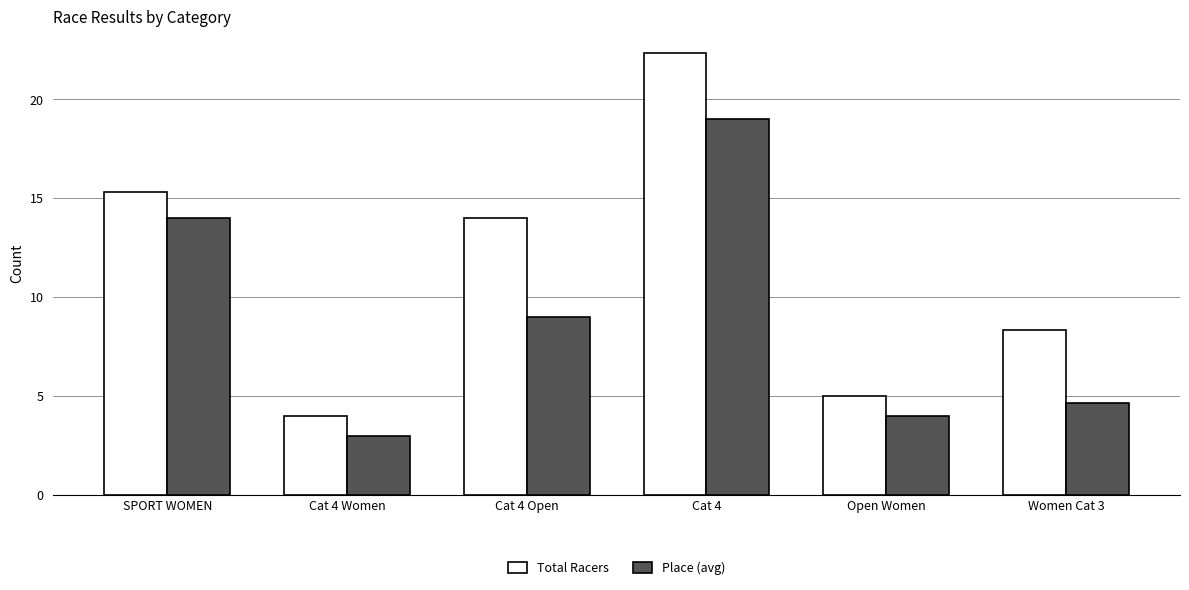

Reading left to right, list all the values displayed in this chart.

Total Racers: SPORT WOMEN=15.3	Cat 4 Women=4.0	Cat 4 Open=14.0	Cat 4=22.3	Open Women=5.0	Women Cat 3=8.3
Place (avg): SPORT WOMEN=14.0	Cat 4 Women=3.0	Cat 4 Open=9.0	Cat 4=19.0	Open Women=4.0	Women Cat 3=4.7